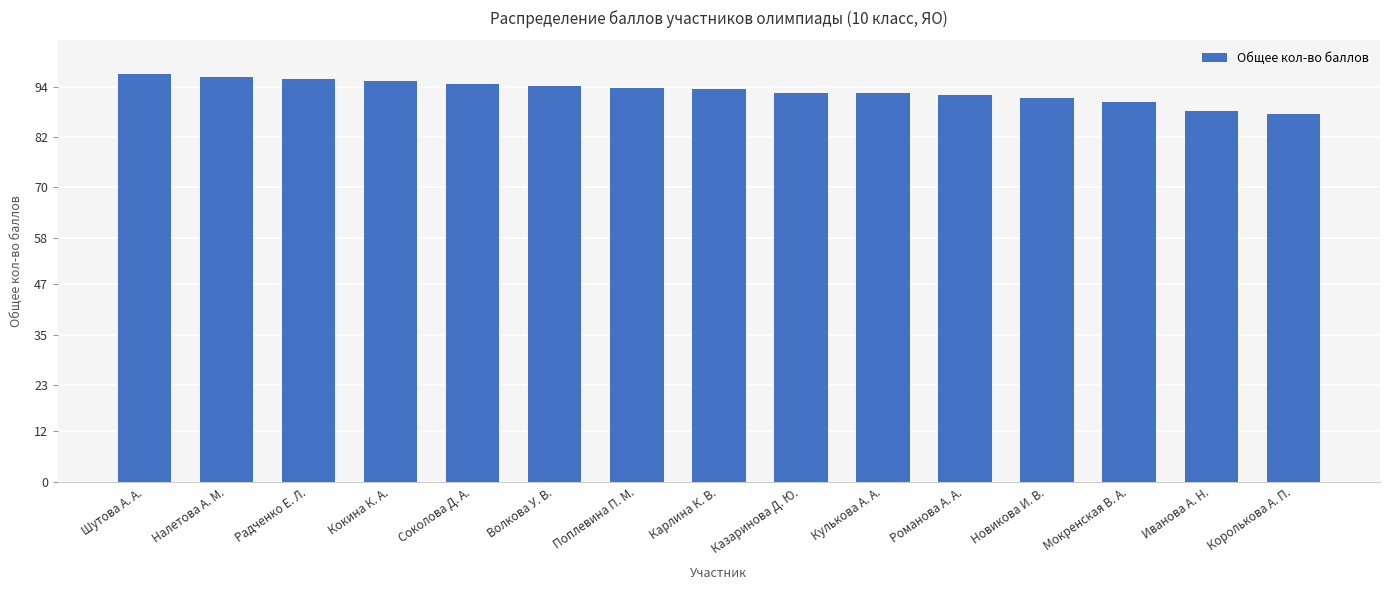

At which label does the data first exceed 93?

Шутова А. А.